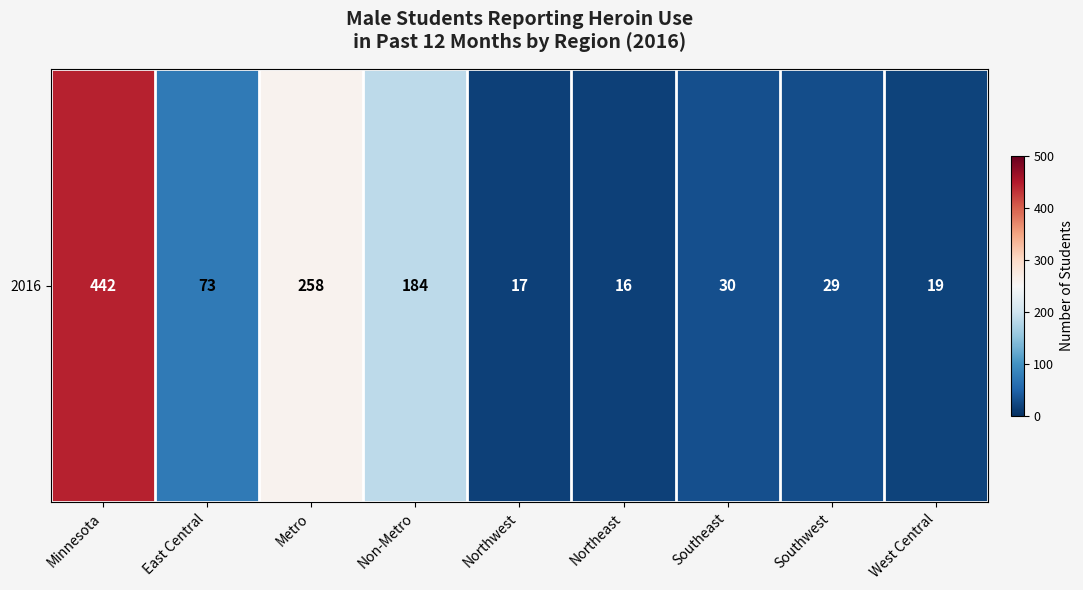

What is the change in value from East Central to Northeast?

-57